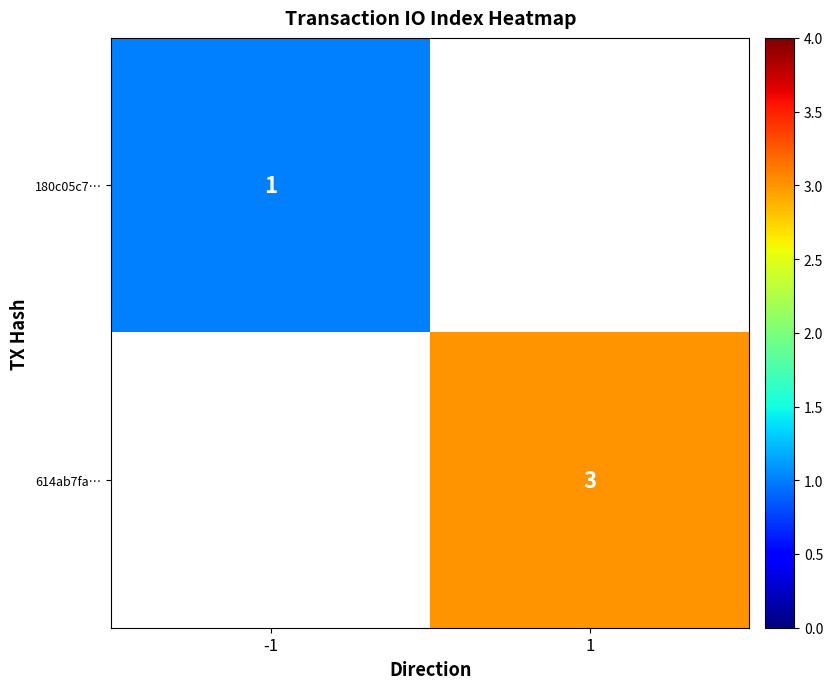

Is it true that 614ab7fa… equals 3 at 1?

True